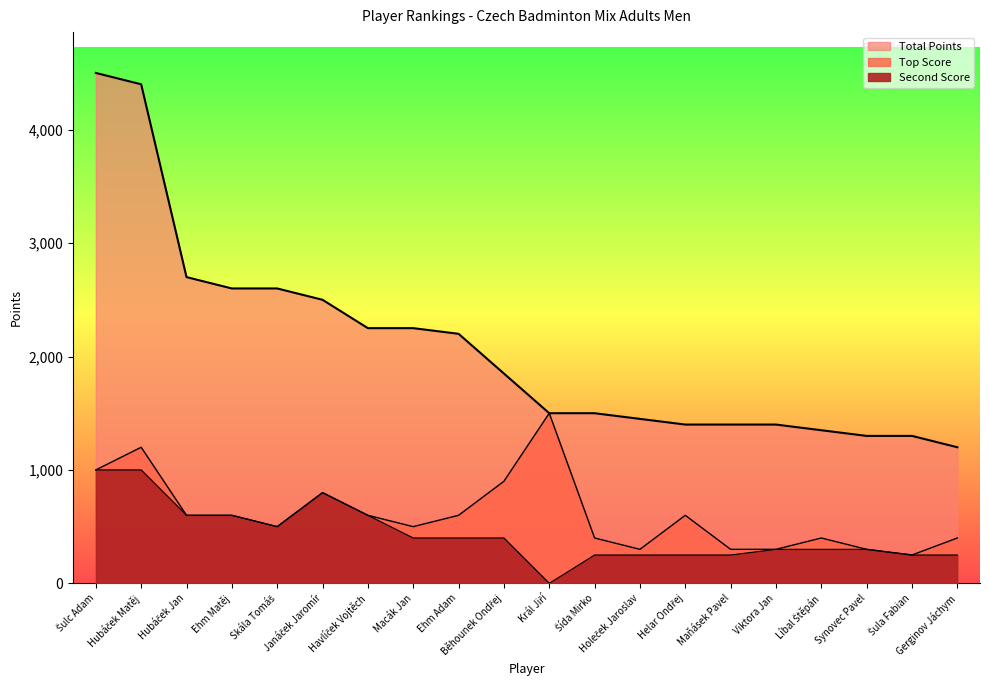

Which series has the largest total across all categories?

Total Points